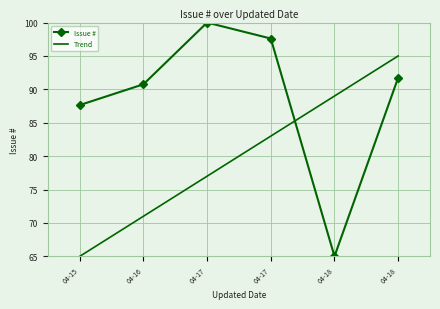

Where is the first local maximum?

2024-04-17